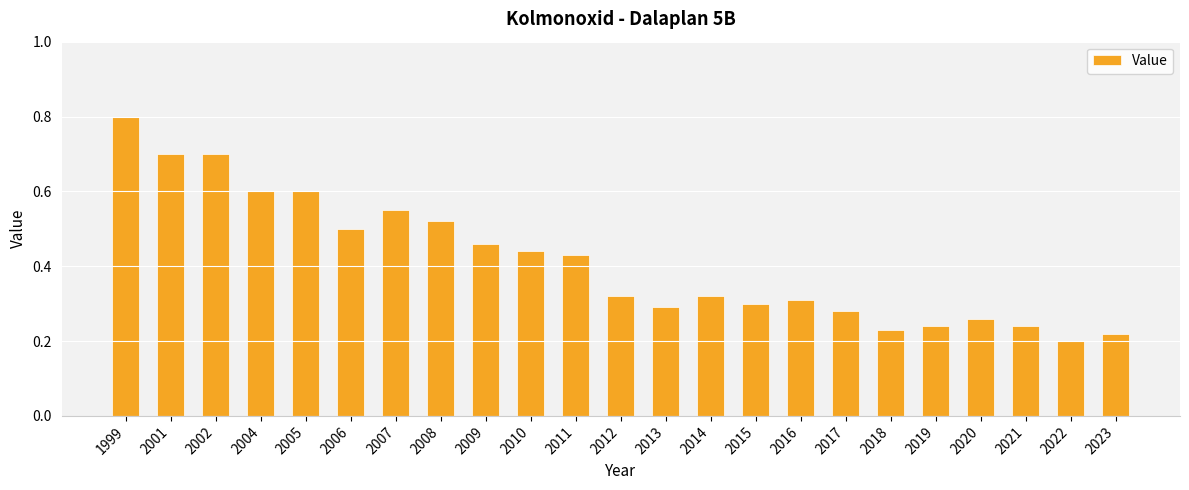

What is the sum of all values?

9.5